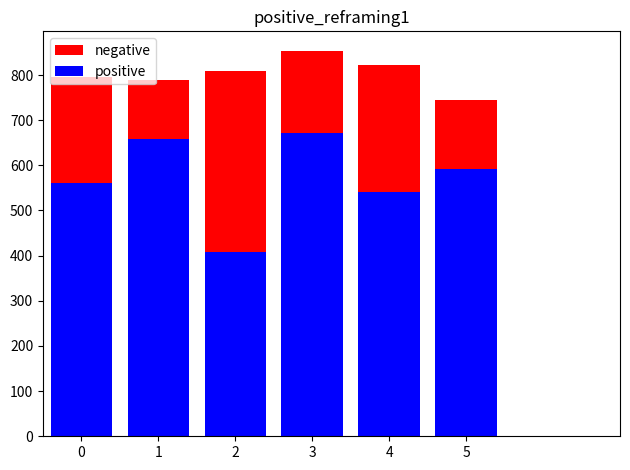

Which series changed the most between 2 and 5?

positive